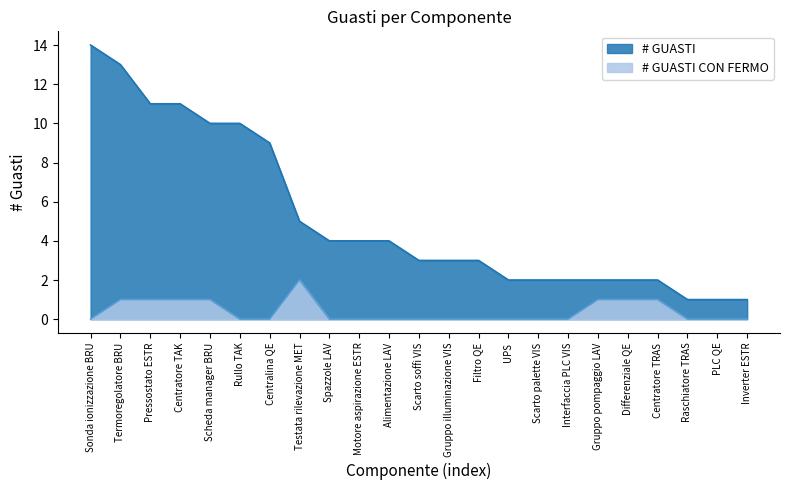

List the labels in order of value, smallest first.

Sonda ionizzazione BRU, Rullo TAK, Centralina QE, Spazzole LAV, Motore aspirazione ESTR, Alimentazione LAV, Scarto soffi VIS, Gruppo illuminazione VIS, Filtro QE, UPS, Scarto palette VIS, Interfaccia PLC VIS, Raschiatore TRAS, PLC QE, Inverter ESTR, Termoregolatore BRU, Pressostato ESTR, Centratore TAK, Scheda manager BRU, Gruppo pompaggio LAV, Differenziale QE, Centratore TRAS, Testata rilevazione MET